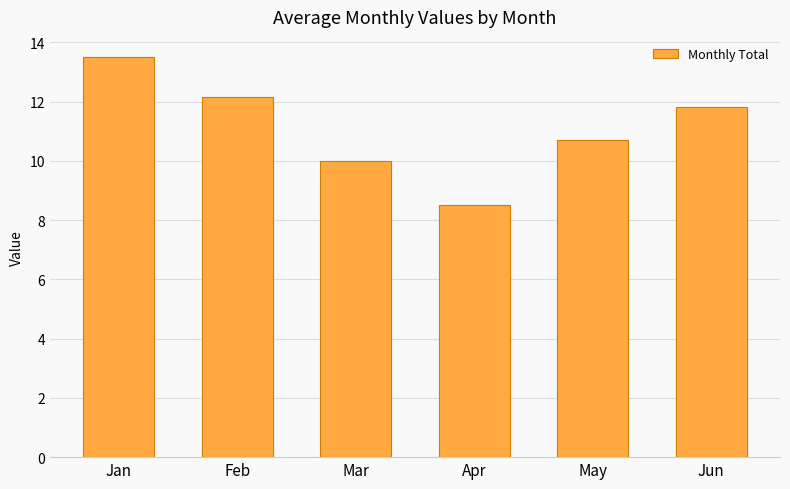

Is it true that the value at May is 10.7?

True